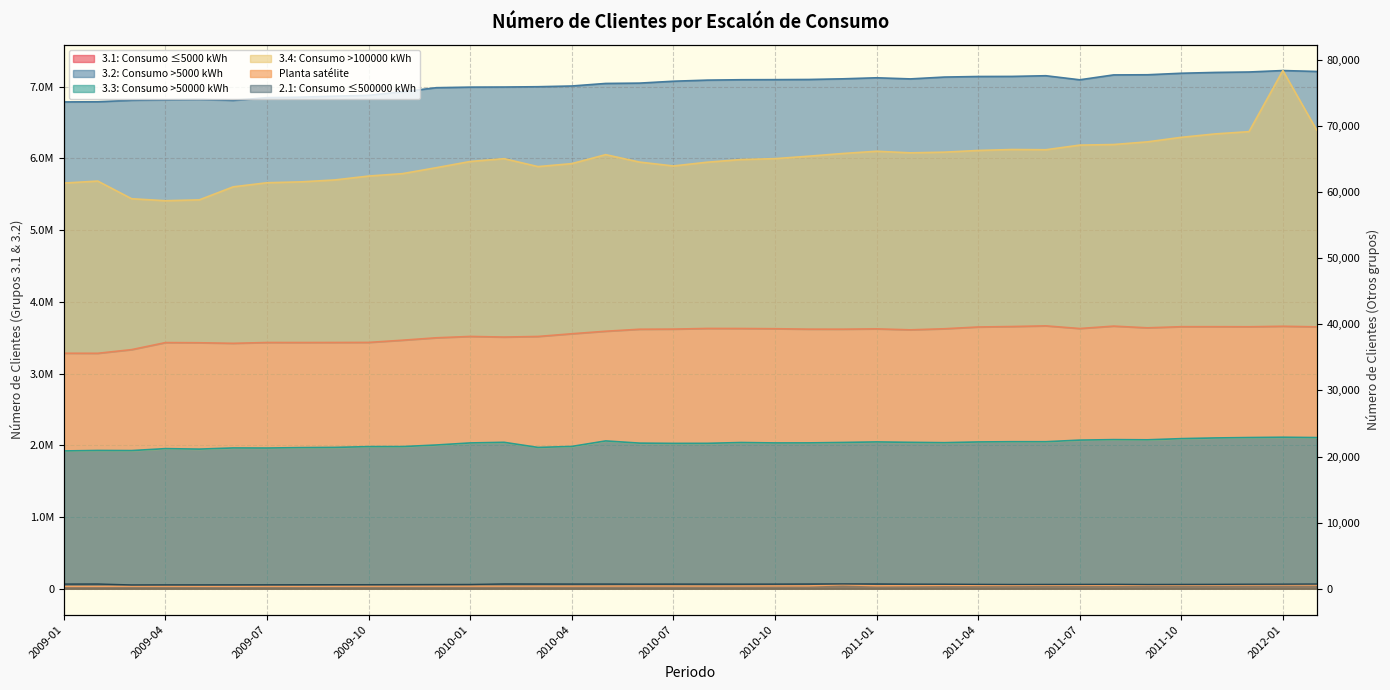

True or false: 2.1: Consumo ≤500000 kWh and 3.3: Consumo >50000 kWh cross at least once.

False